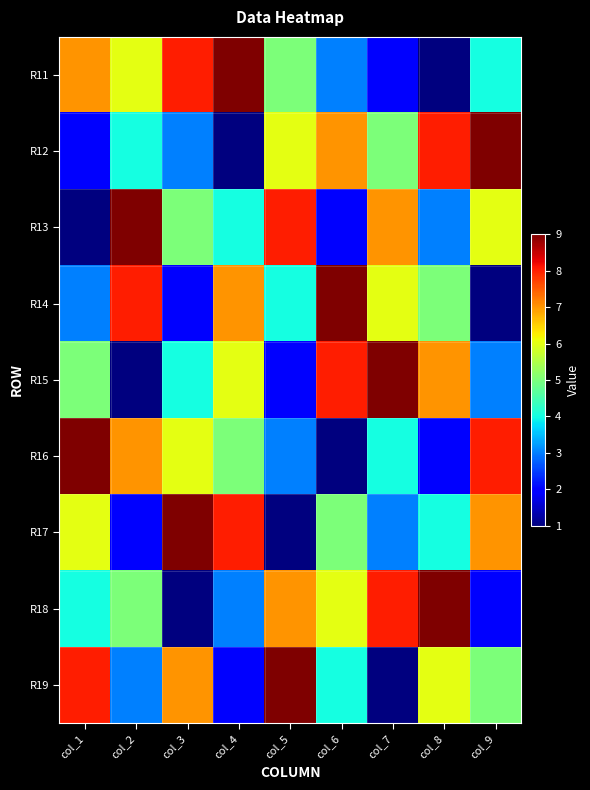

Which series has the widest spread of values?

R11